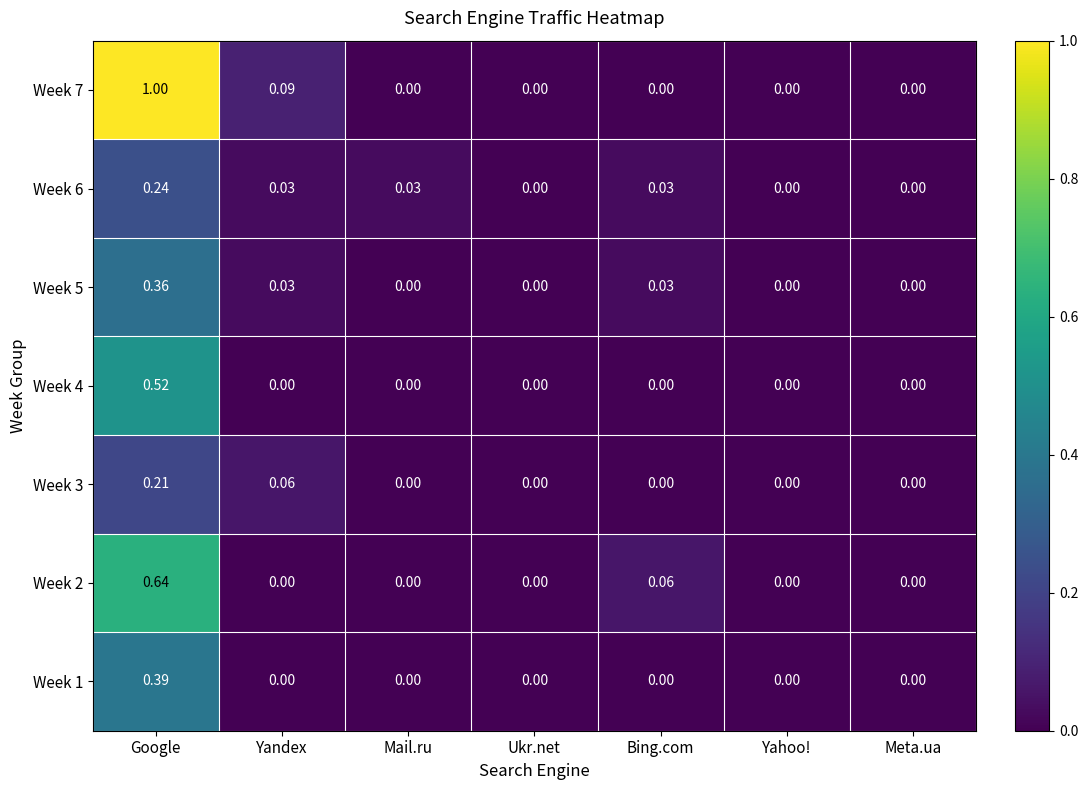

At which category is the sum across all series the highest?

Google